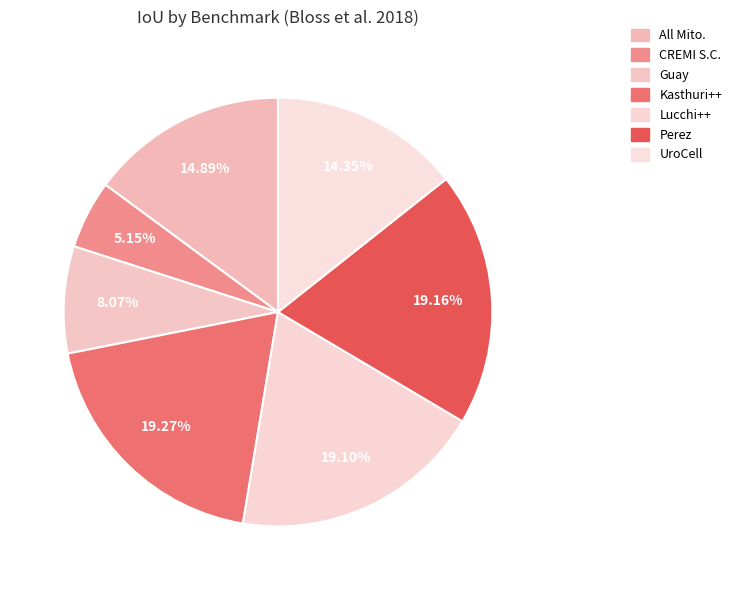

Is Perez the majority of the pie?

No